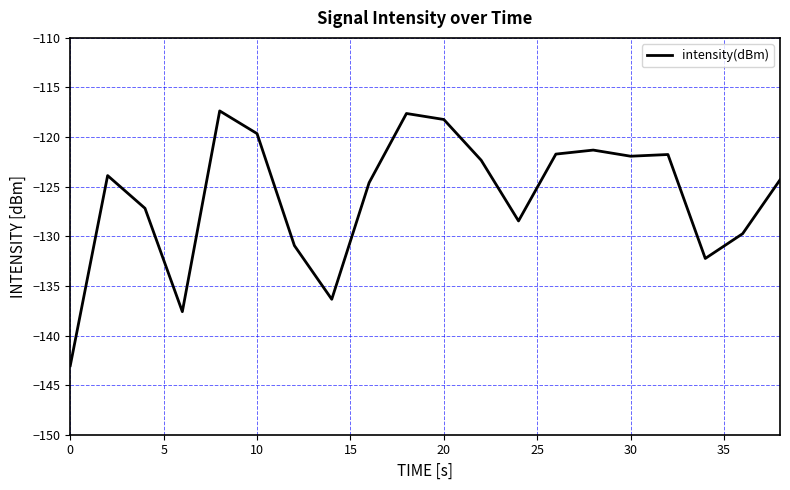

What is the smallest value displayed?

-143.0